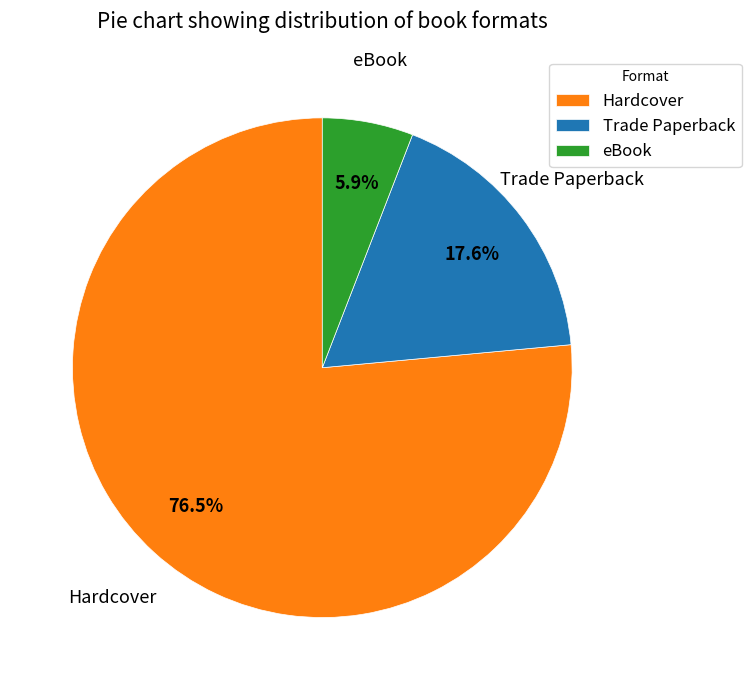

Is there a majority slice in this chart?

Yes